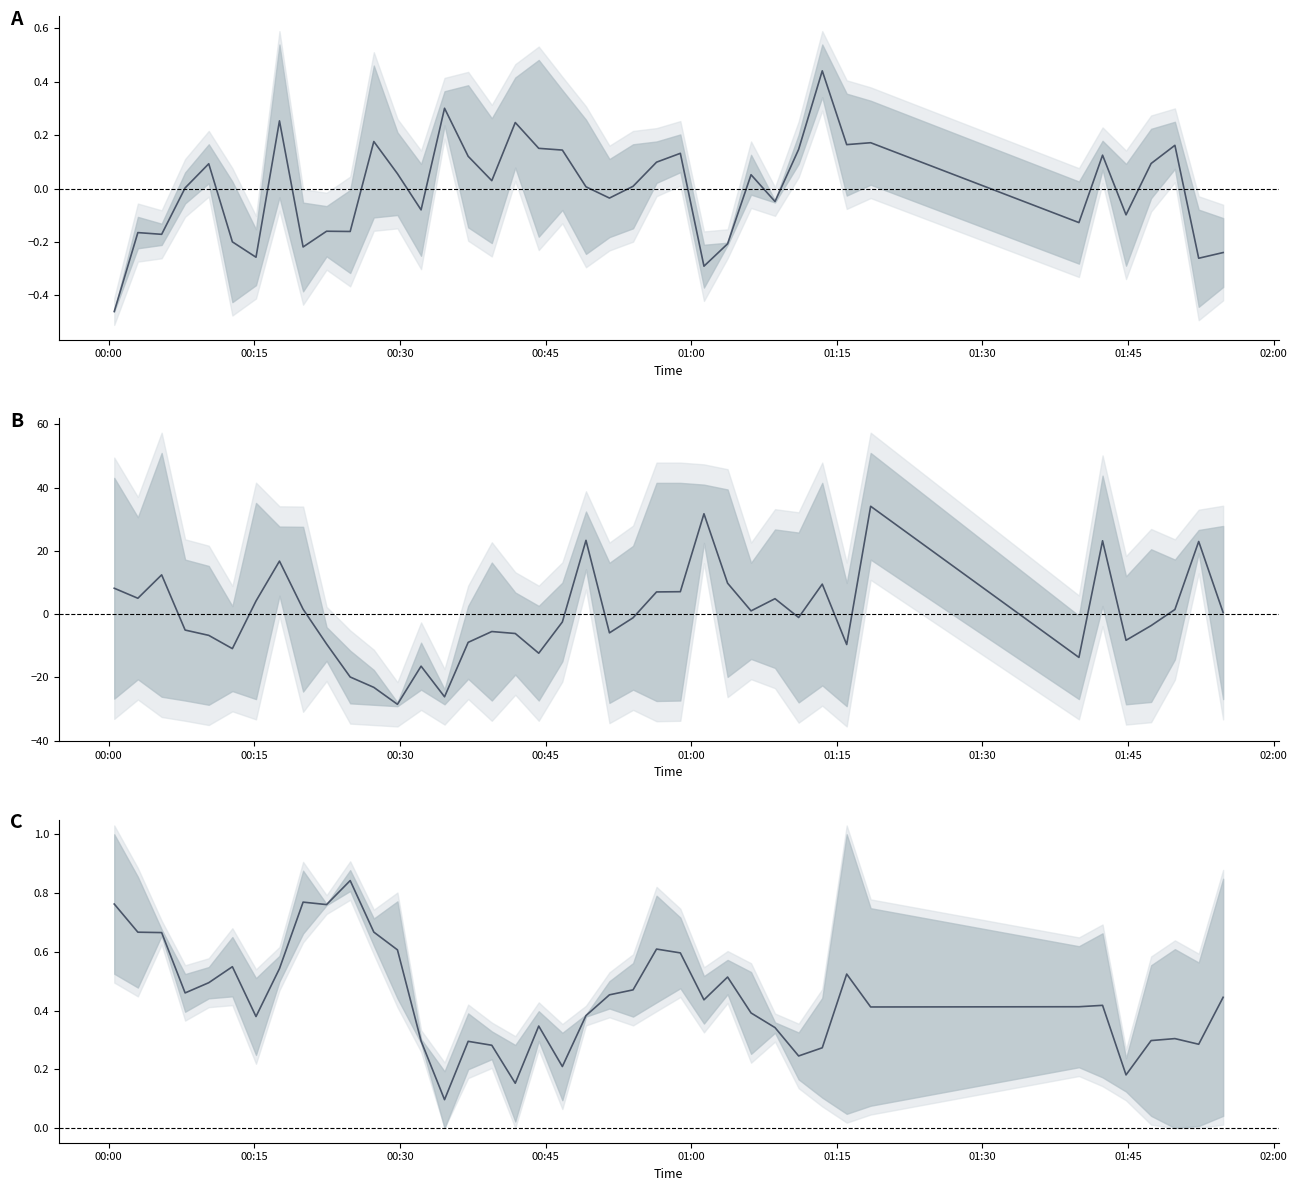

At how many categories does at least one series exceed 18?

5